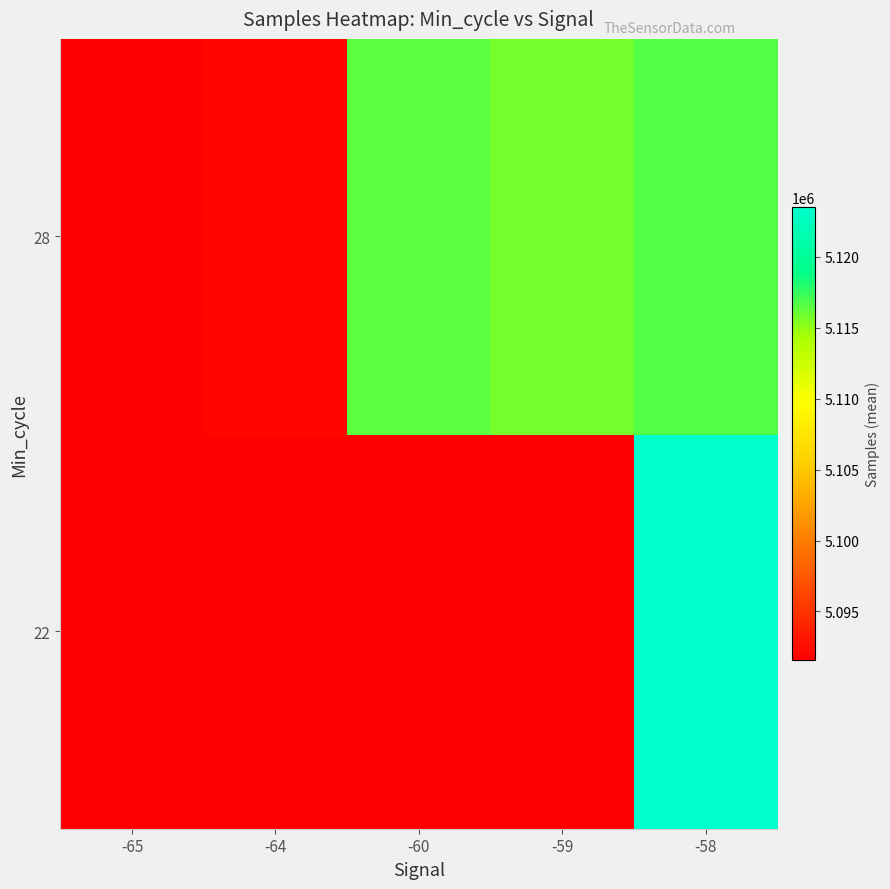

At which category is the sum across all series the highest?

-58